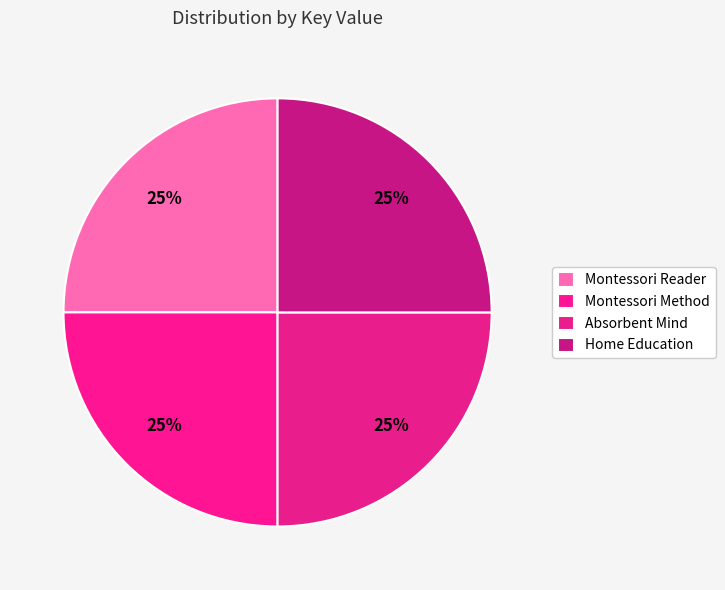

How much of the chart is everything except Home Education?

75.0%